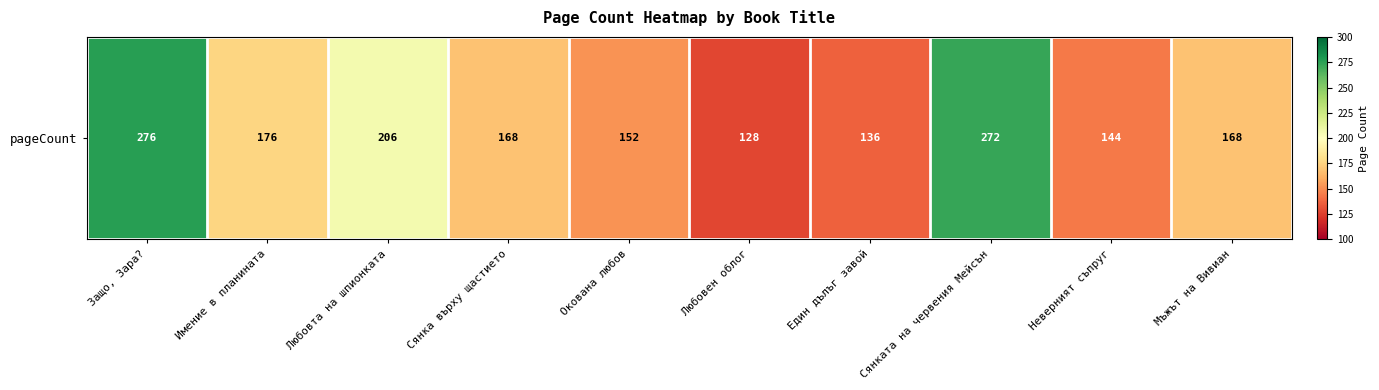

What is the minimum value shown in the chart?

128